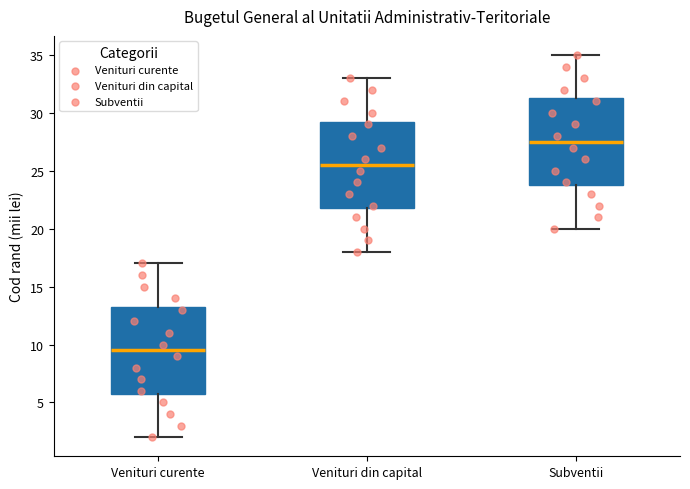

Reading left to right, transcribe this box plot: for each box, give where its median line is, the range the box spans, and where its two whiskers end, as read against the y-axis. The values are not printed on the chart, so give them approximately, as read against the axis.

Venituri curente: median 9.5, box 6.0 to 13.5, whiskers 2.0 to 17.0
Venituri din capital: median 25.5, box 22.0 to 29.5, whiskers 18.0 to 33.0
Subventii: median 27.5, box 24.0 to 31.5, whiskers 20.0 to 35.0